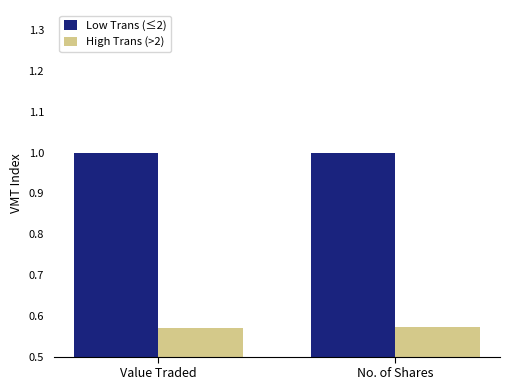

What is the maximum value shown in the chart?

1.0